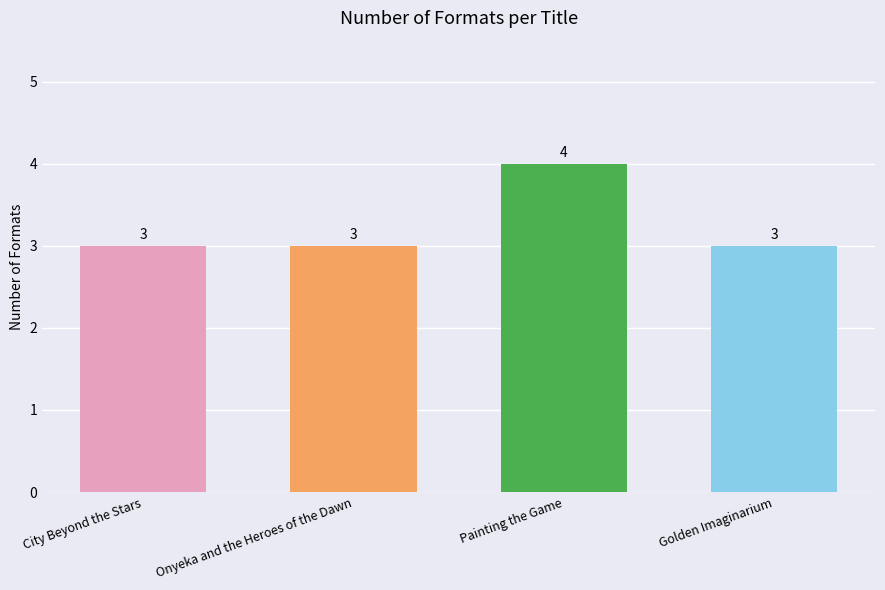

What is the smallest value displayed?

3